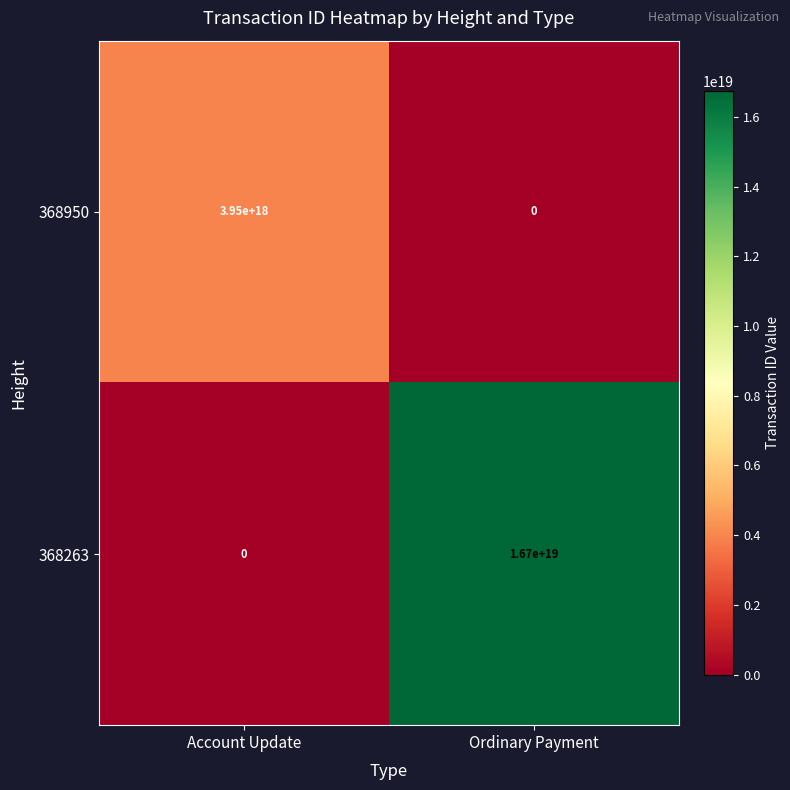

Which series has the largest range (max minus min)?

368263